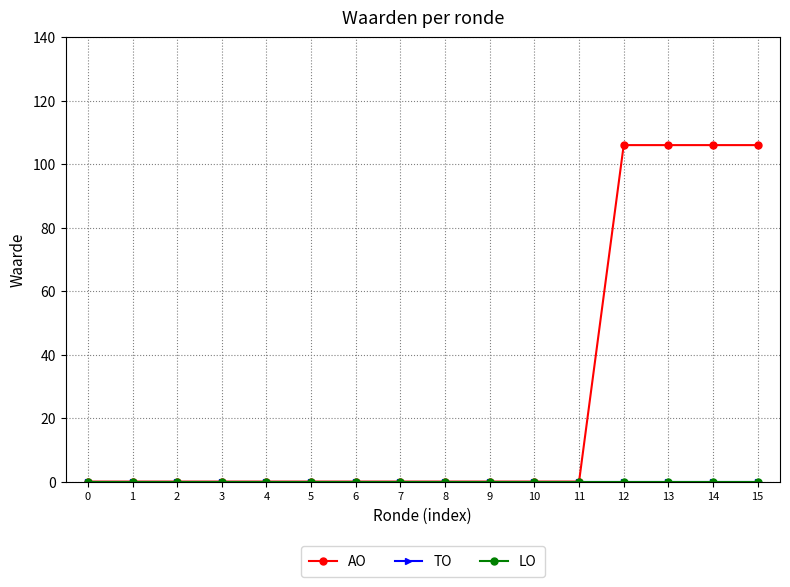

Rank the series at 5 from highest to lowest value.

AO, TO, LO